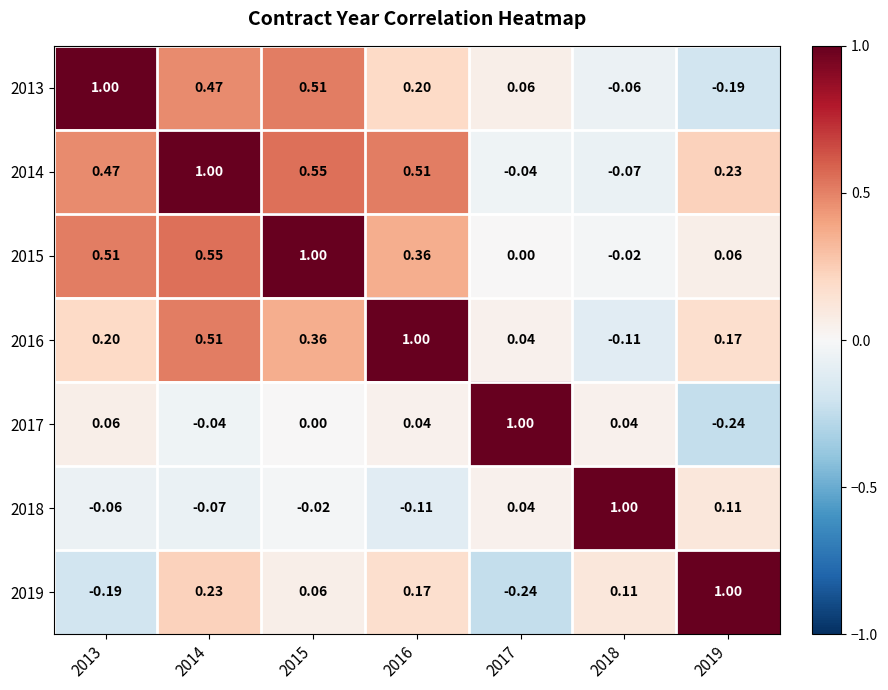

Which label corresponds to the largest value in the chart?

2013